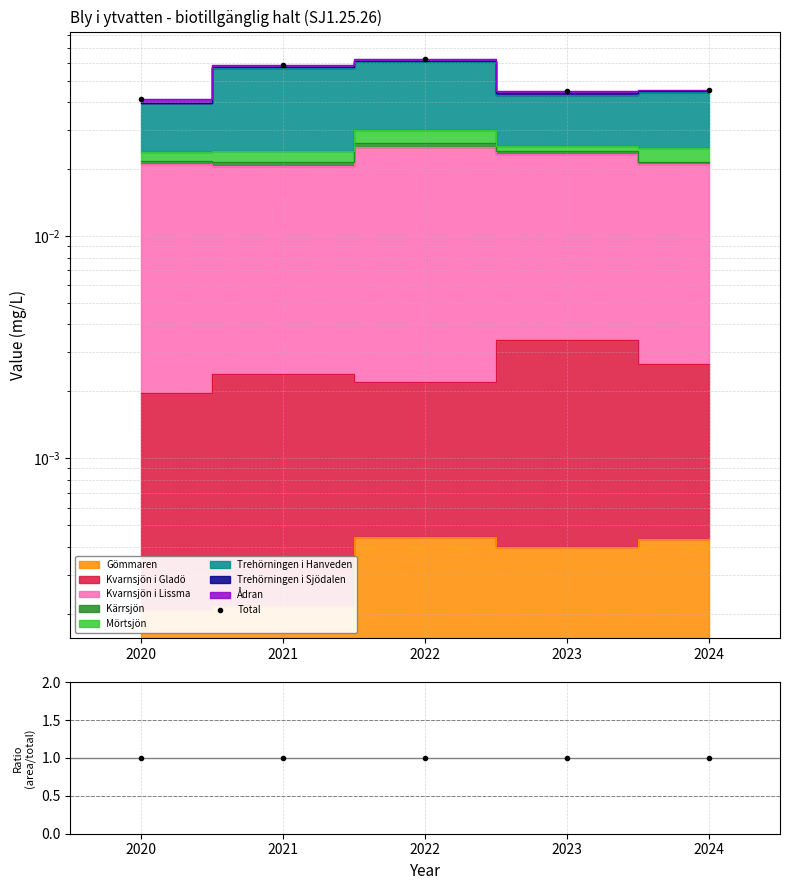

Reading left to right, extract all data points from this chart.

Total: 0.0	0.1	0.1	0.0	0.0
Ratio: 1.0	1.0	1.0	1.0	1.0